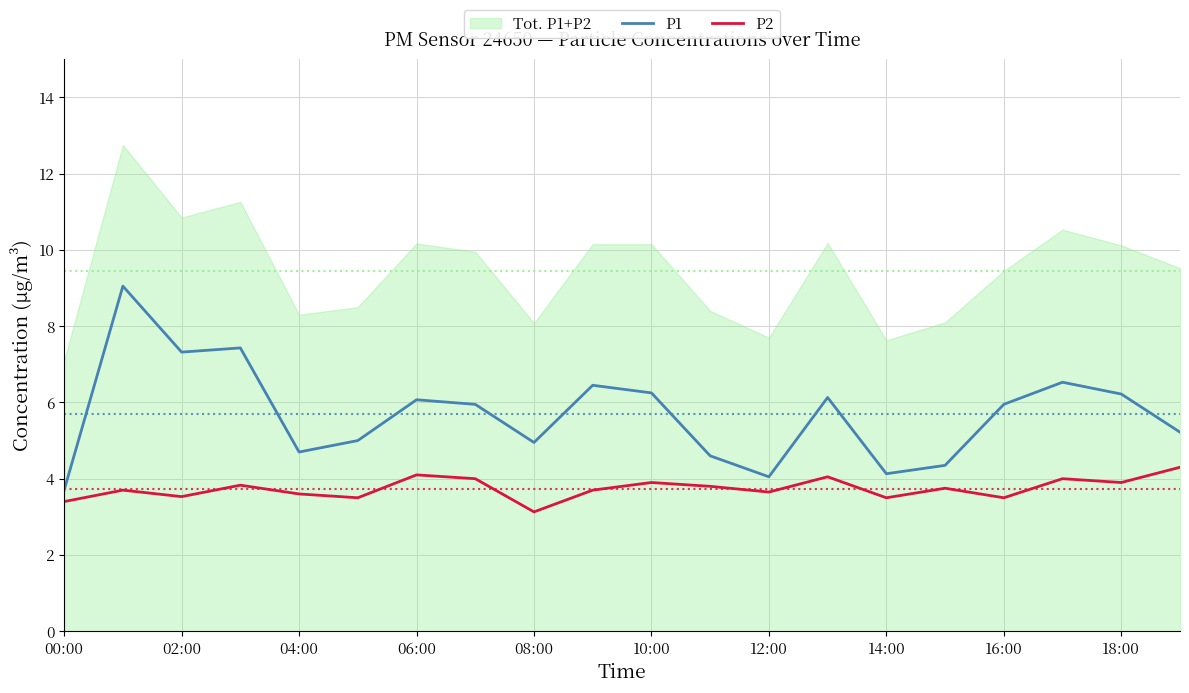

What is the highest value of the P1 series?

9.1